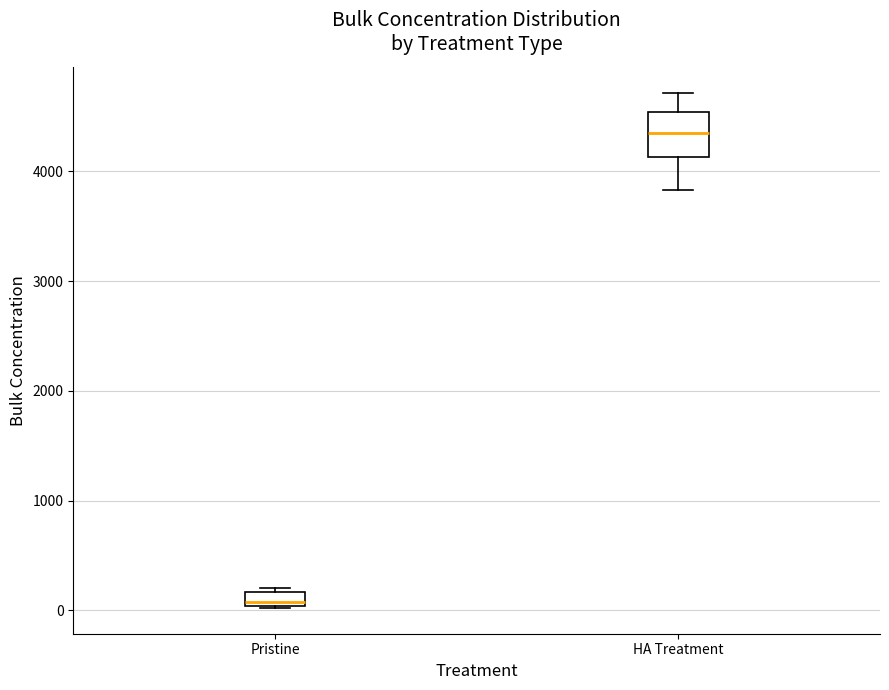

Where does the median line of the box for Pristine sit on the y-axis? The values are not printed on the chart, so give them approximately, as read against the axis.

100